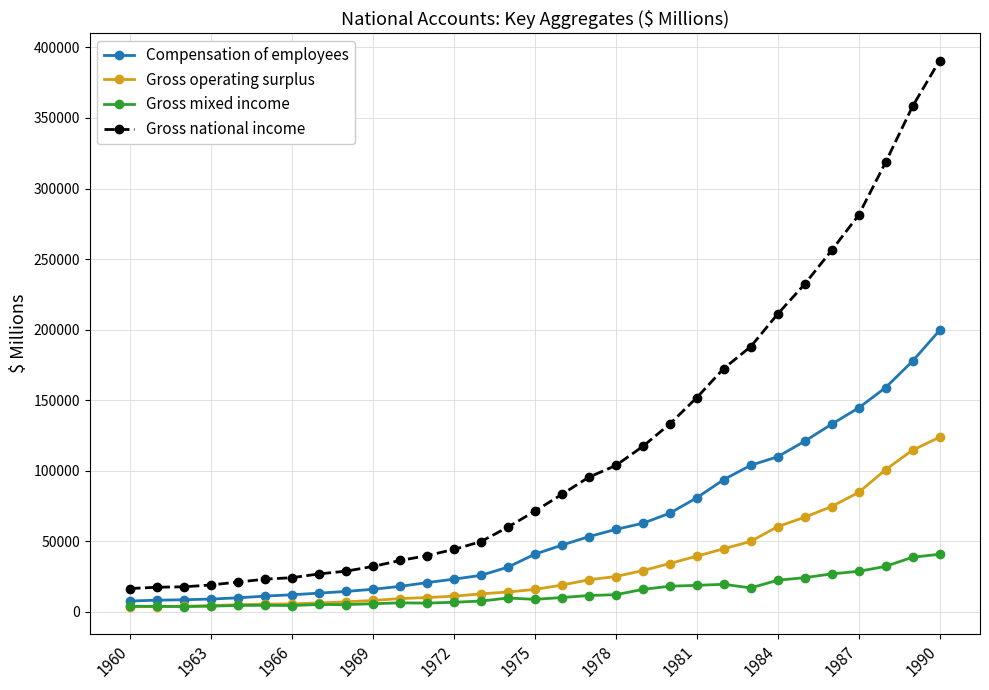

Rank the series by their maximum value, from highest to lowest.

Gross national income, Compensation of employees, Gross operating surplus, Gross mixed income